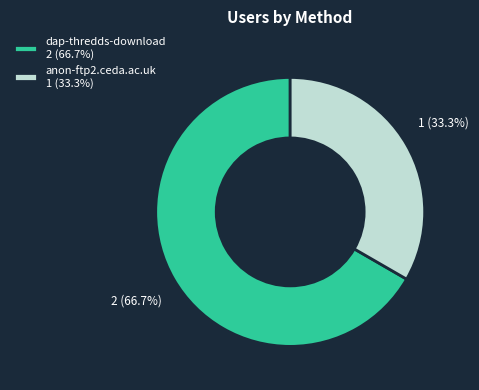

True or false: dap-thredds-download accounts for 74% of the total.

False